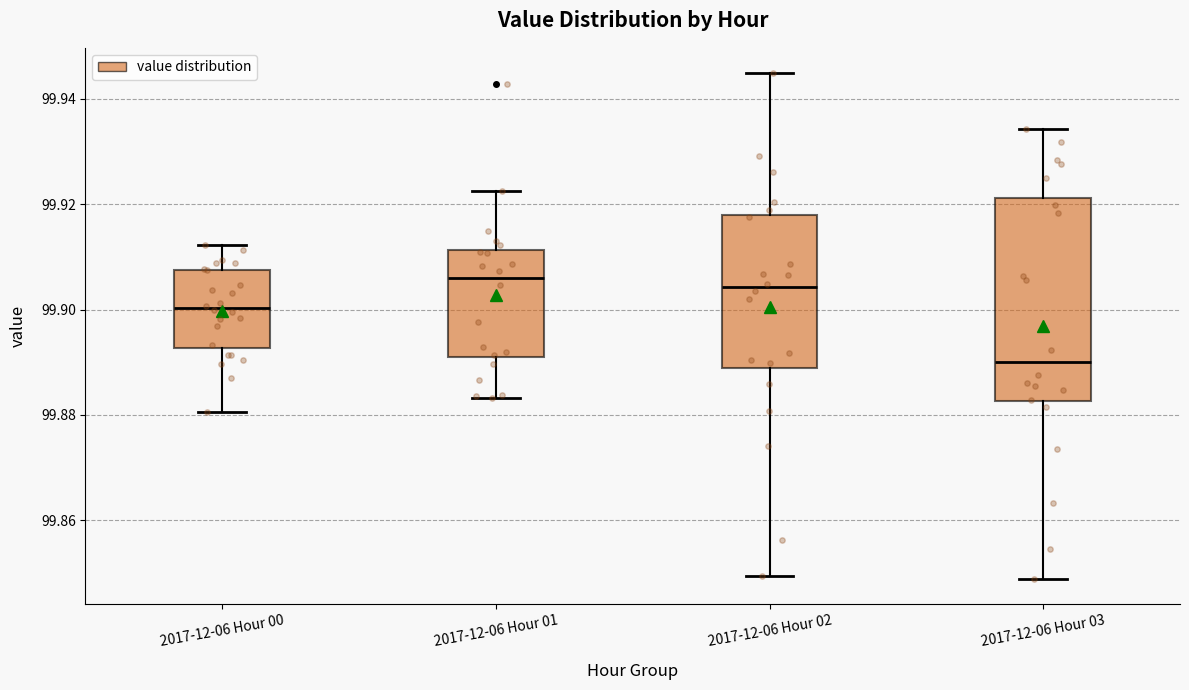

Where does the median line of the box for 2017-12-06 Hour 01 sit on the y-axis? The values are not printed on the chart, so give them approximately, as read against the axis.

99.906